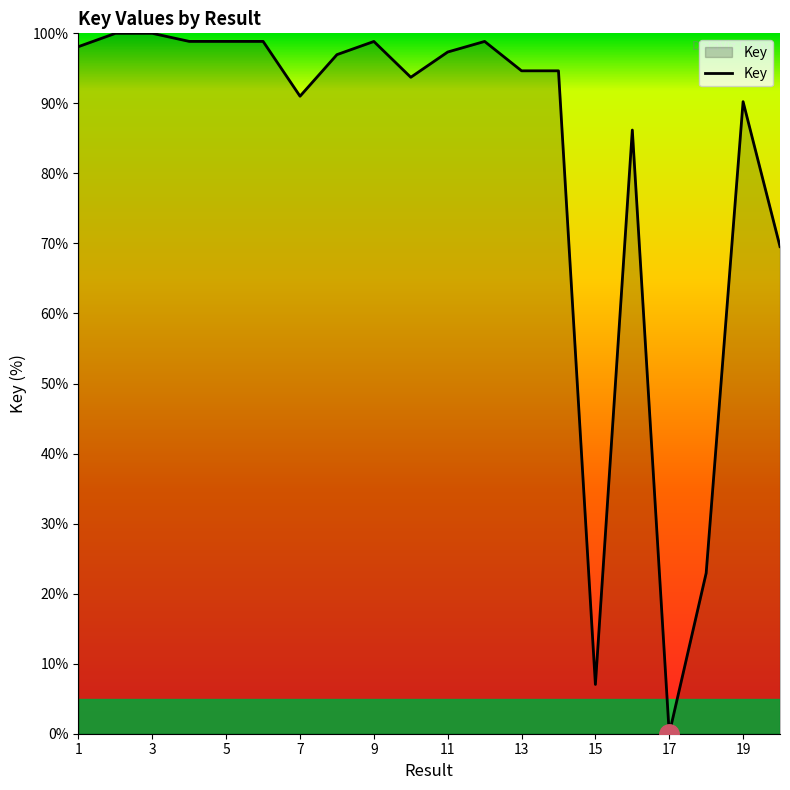

How many lines are shown in the chart?

1